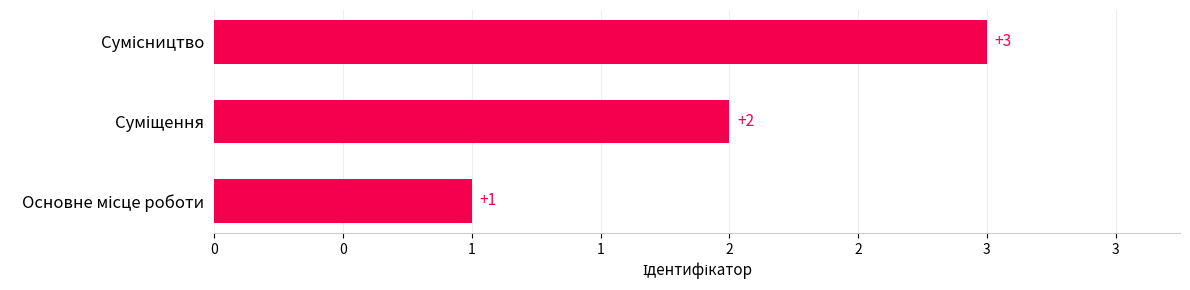

What is the average value?

2